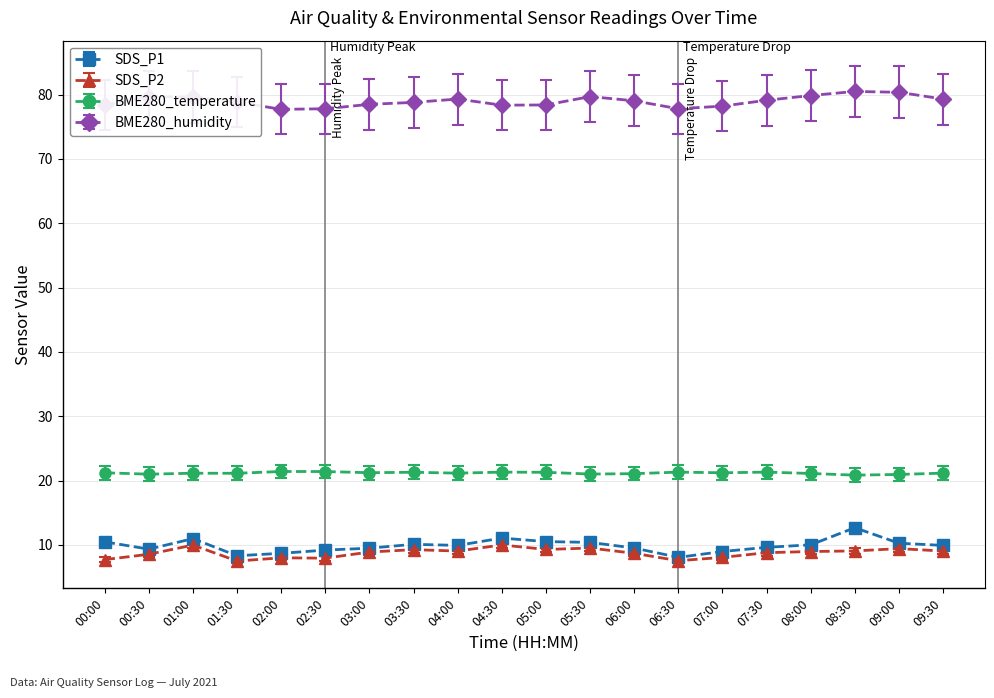

The SDS_P1 series shows 14.7 at 08:00. True or false?

False